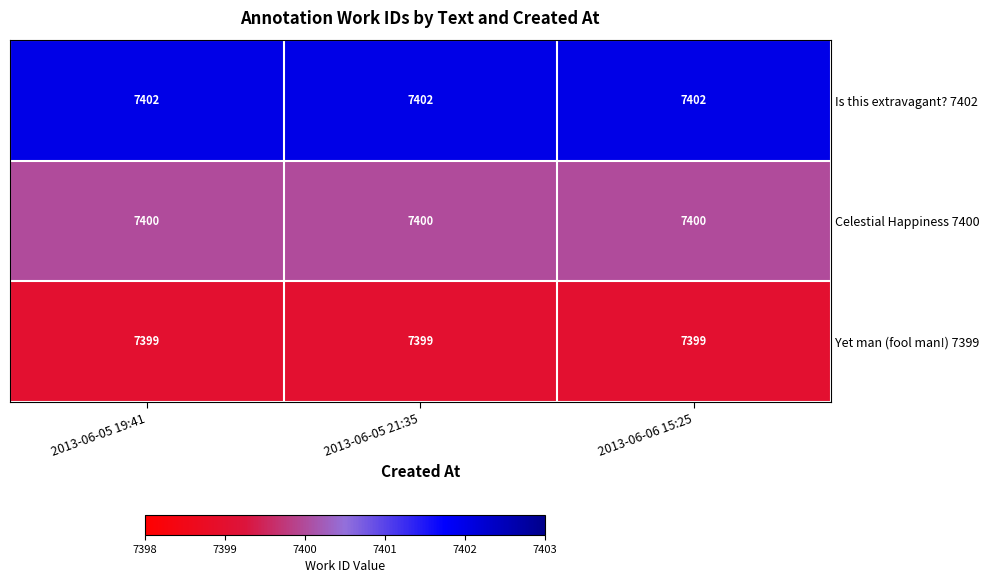

Read the Yet man (fool man!) 7399 value at 2013-06-05 21:35.

7399